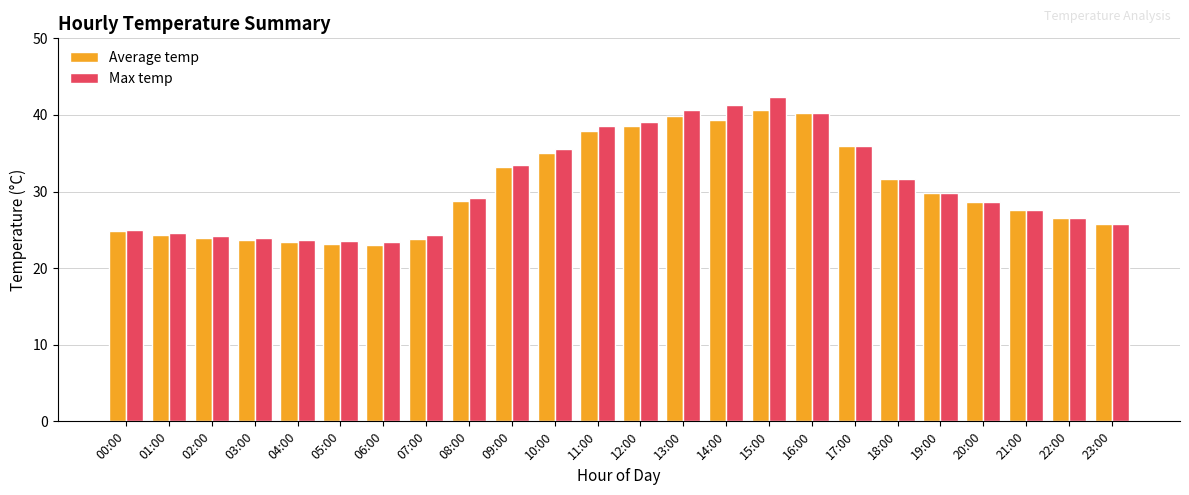

Count the number of categories in the chart.

24